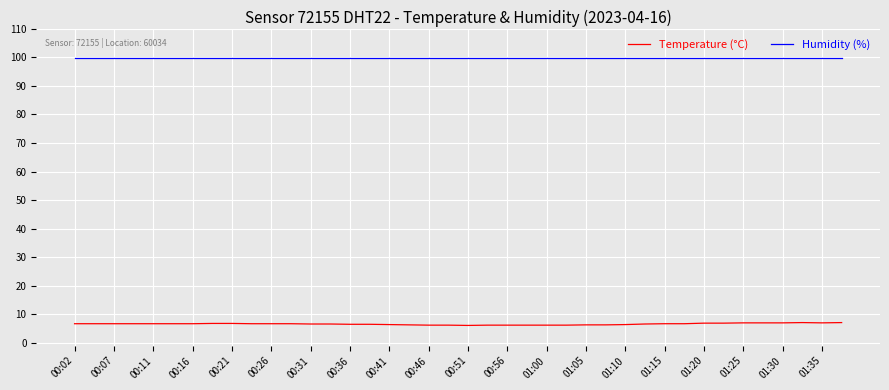

What is the maximum value for Humidity (%)?

99.9